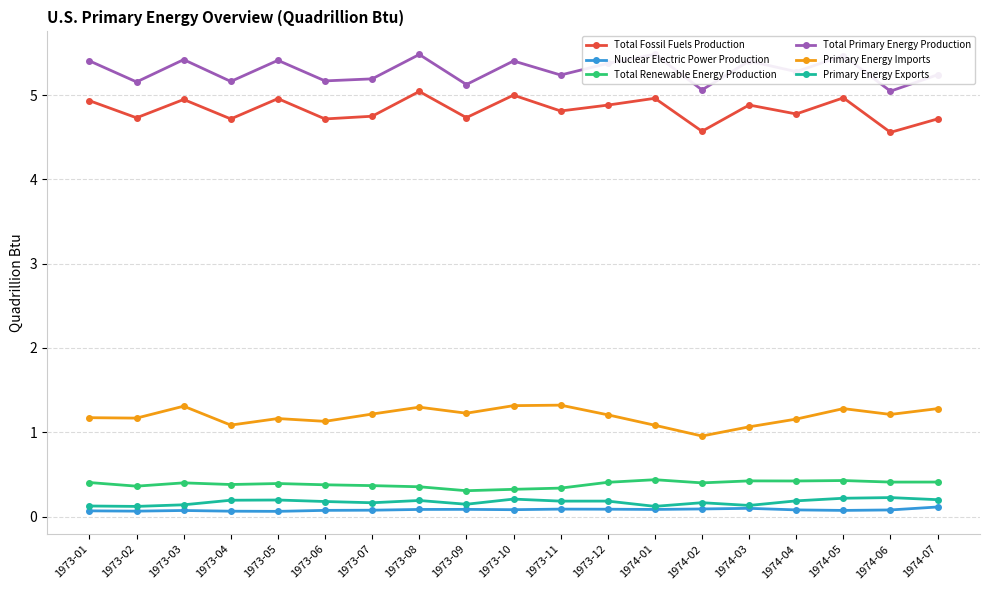

Reading right to left, transcribe all the data shown in this chart.

Total Fossil Fuels Production: 4.7	4.6	5.0	4.8	4.9	4.6	5.0	4.9	4.8	5.0	4.7	5.0	4.7	4.7	5.0	4.7	4.9	4.7	4.9
Nuclear Electric Power Production: 0.1	0.1	0.1	0.1	0.1	0.1	0.1	0.1	0.1	0.1	0.1	0.1	0.1	0.1	0.1	0.1	0.1	0.1	0.1
Total Renewable Energy Production: 0.4	0.4	0.4	0.4	0.4	0.4	0.4	0.4	0.3	0.3	0.3	0.4	0.4	0.4	0.4	0.4	0.4	0.4	0.4
Total Primary Energy Production: 5.2	5.0	5.5	5.3	5.4	5.1	5.5	5.4	5.2	5.4	5.1	5.5	5.2	5.2	5.4	5.2	5.4	5.2	5.4
Primary Energy Imports: 1.3	1.2	1.3	1.2	1.1	1.0	1.1	1.2	1.3	1.3	1.2	1.3	1.2	1.1	1.2	1.1	1.3	1.2	1.2
Primary Energy Exports: 0.2	0.2	0.2	0.2	0.1	0.2	0.1	0.2	0.2	0.2	0.1	0.2	0.2	0.2	0.2	0.2	0.1	0.1	0.1